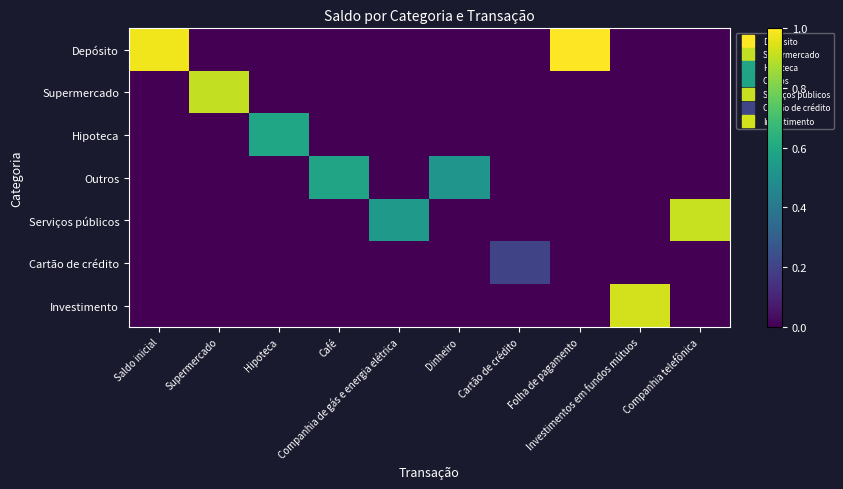

Reading right to left, transcribe all the data shown in this chart.

Depósito: Companhia telefônica=0.0	Investimentos em fundos mútuos=0.0	Folha de pagamento=1.0	Cartão de crédito=0.0	Dinheiro=0.0	Companhia de gás e energia elétrica=0.0	Café=0.0	Hipoteca=0.0	Supermercado=0.0	Saldo inicial=1.0
Supermercado: Companhia telefônica=0.0	Investimentos em fundos mútuos=0.0	Folha de pagamento=0.0	Cartão de crédito=0.0	Dinheiro=0.0	Companhia de gás e energia elétrica=0.0	Café=0.0	Hipoteca=0.0	Supermercado=0.9	Saldo inicial=0.0
Hipoteca: Companhia telefônica=0.0	Investimentos em fundos mútuos=0.0	Folha de pagamento=0.0	Cartão de crédito=0.0	Dinheiro=0.0	Companhia de gás e energia elétrica=0.0	Café=0.0	Hipoteca=0.6	Supermercado=0.0	Saldo inicial=0.0
Outros: Companhia telefônica=0.0	Investimentos em fundos mútuos=0.0	Folha de pagamento=0.0	Cartão de crédito=0.0	Dinheiro=0.5	Companhia de gás e energia elétrica=0.0	Café=0.6	Hipoteca=0.0	Supermercado=0.0	Saldo inicial=0.0
Serviços públicos: Companhia telefônica=0.9	Investimentos em fundos mútuos=0.0	Folha de pagamento=0.0	Cartão de crédito=0.0	Dinheiro=0.0	Companhia de gás e energia elétrica=0.5	Café=0.0	Hipoteca=0.0	Supermercado=0.0	Saldo inicial=0.0
Cartão de crédito: Companhia telefônica=0.0	Investimentos em fundos mútuos=0.0	Folha de pagamento=0.0	Cartão de crédito=0.2	Dinheiro=0.0	Companhia de gás e energia elétrica=0.0	Café=0.0	Hipoteca=0.0	Supermercado=0.0	Saldo inicial=0.0
Investimento: Companhia telefônica=0.0	Investimentos em fundos mútuos=0.9	Folha de pagamento=0.0	Cartão de crédito=0.0	Dinheiro=0.0	Companhia de gás e energia elétrica=0.0	Café=0.0	Hipoteca=0.0	Supermercado=0.0	Saldo inicial=0.0